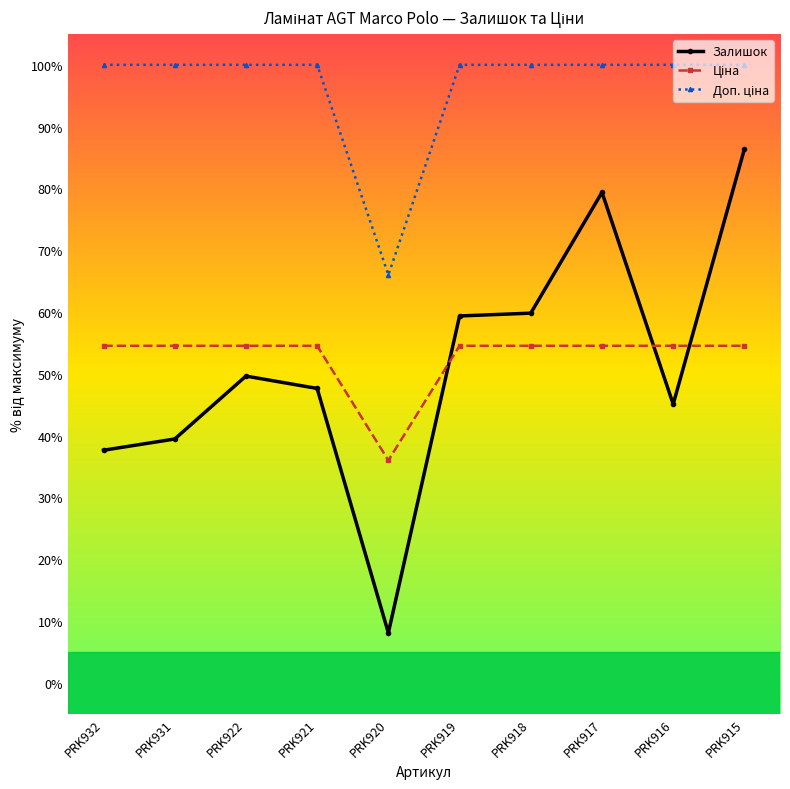

What is the sum of all Залишок values?

512.4